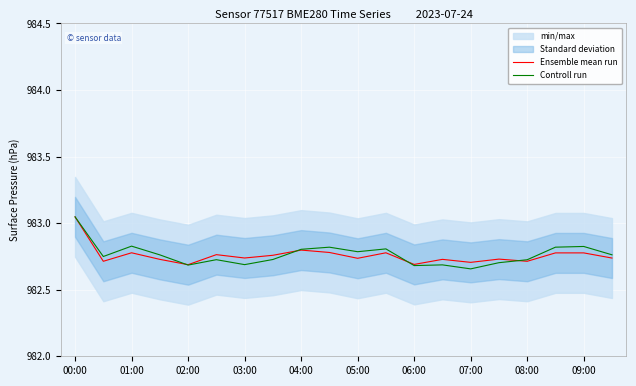

Is it true that Ensemble mean run equals 536.4 at 06:00?

False